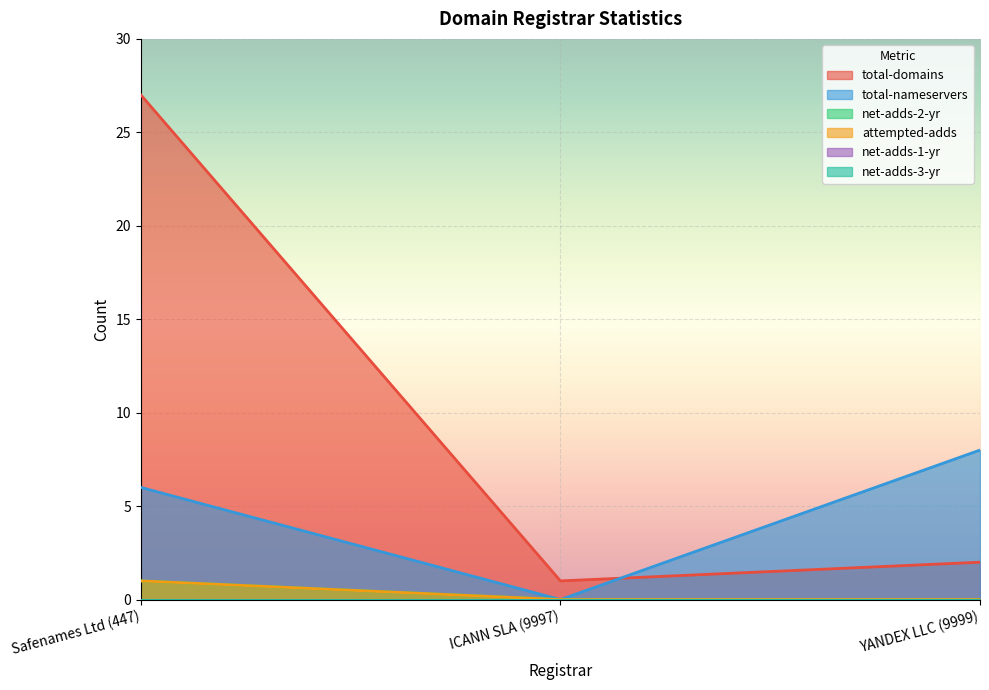

What is the total value across all series at Safenames Ltd (447)?

35